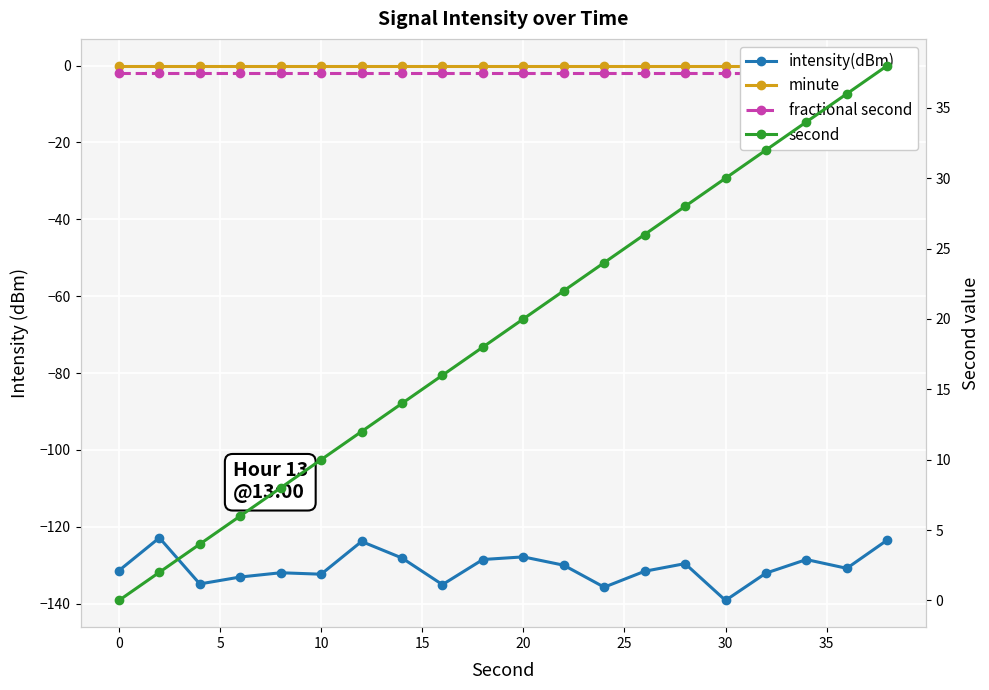

What is the greatest value displayed?

38.0